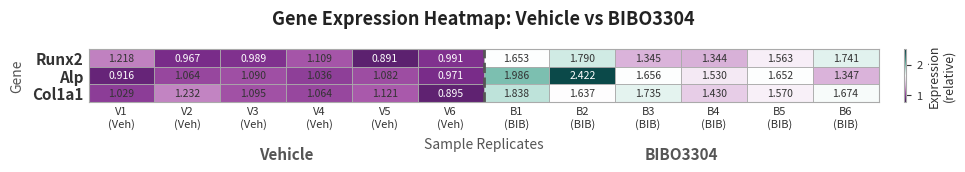

Which series has the largest total across all categories?

Alp